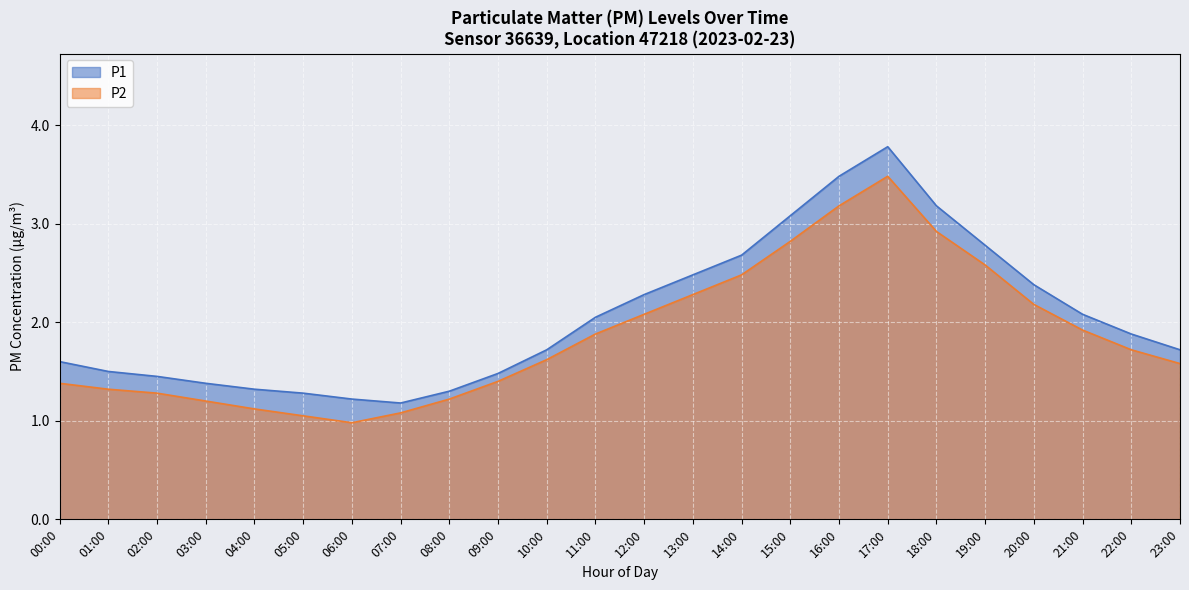

At which category is the sum across all series the highest?

17:00